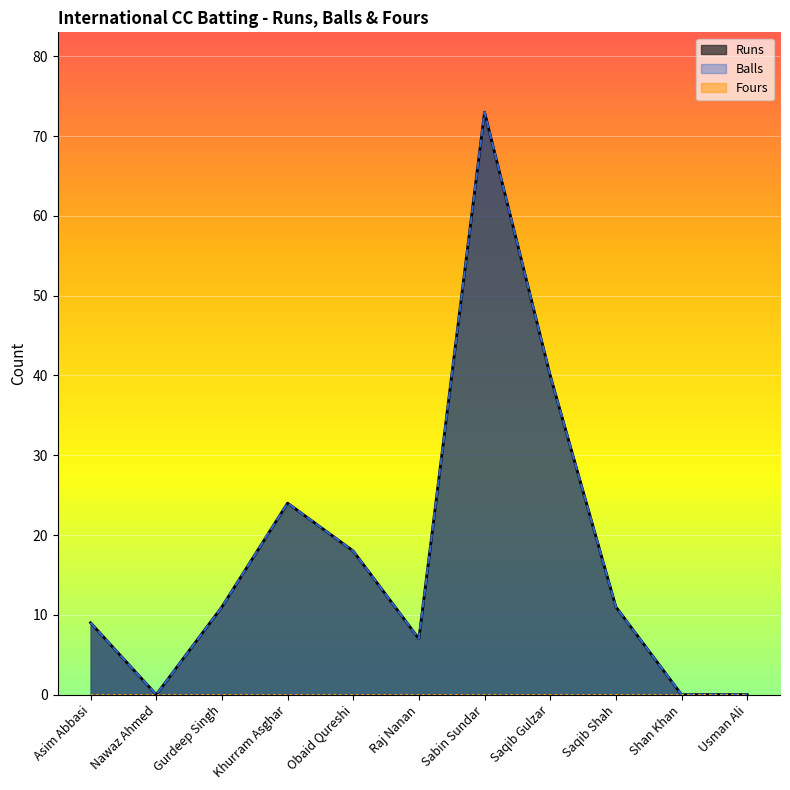

Is it true that Balls equals 73 at Sabin Sundar?

True